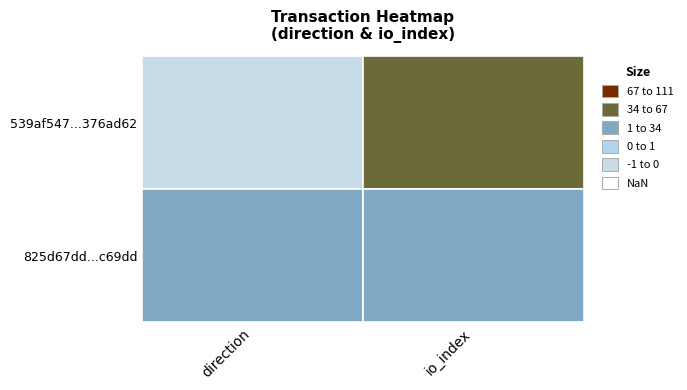

How many positive values does the 539af547c0e4be5eb02534c30b4ecd13376ad62 series have?

1